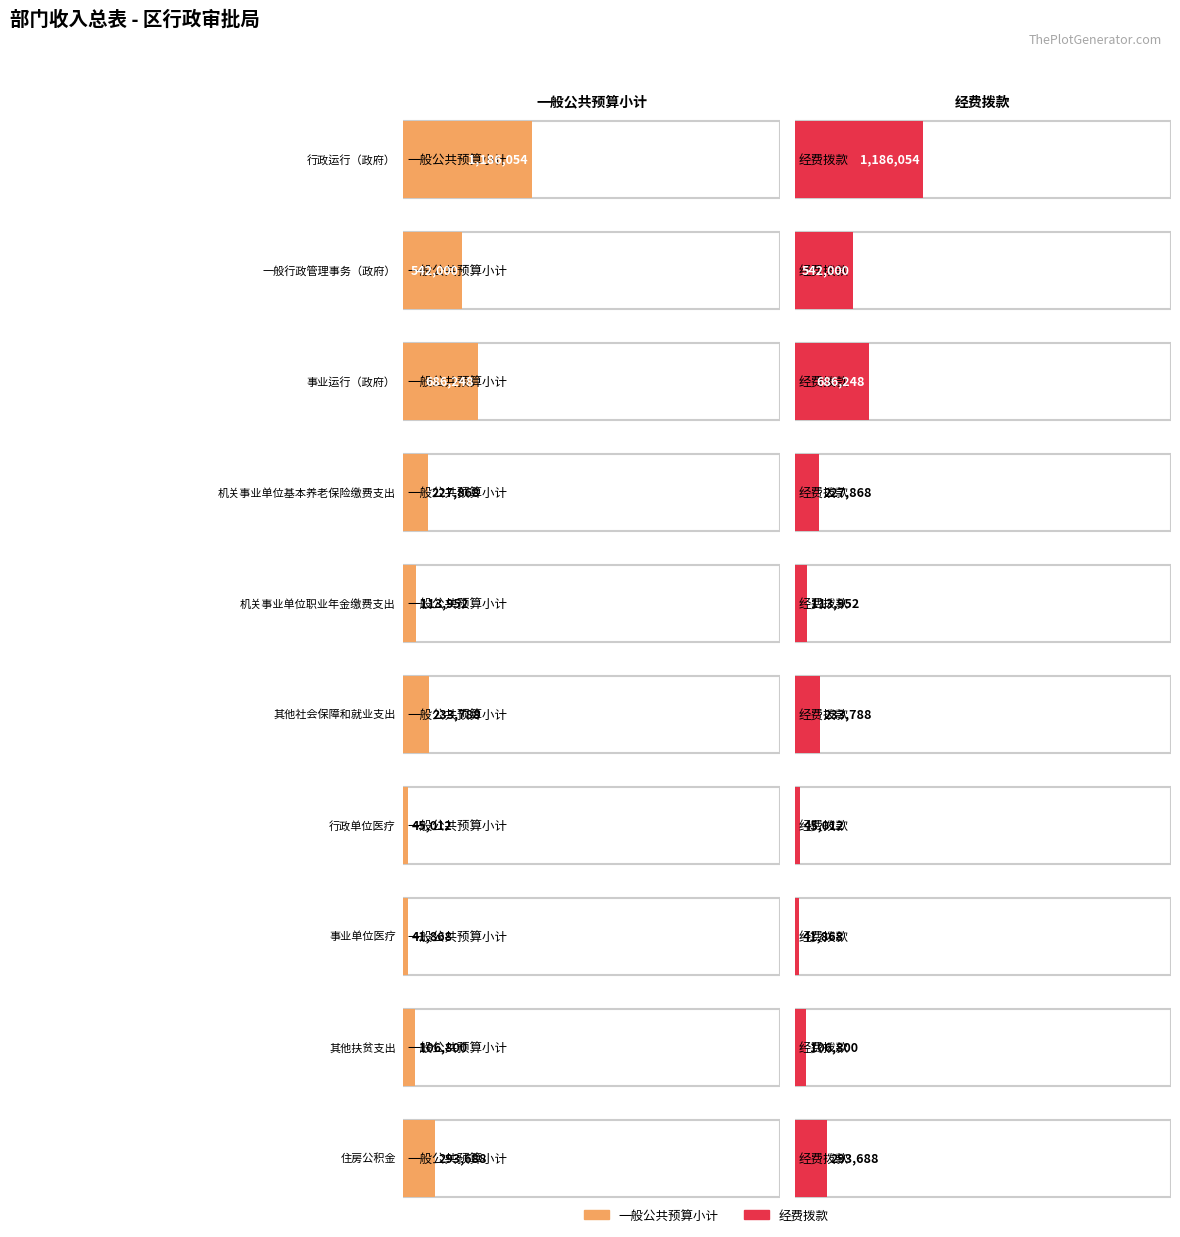

Rank the series at 事业单位医疗 from highest to lowest value.

一般公共预算小计, 经费拨款